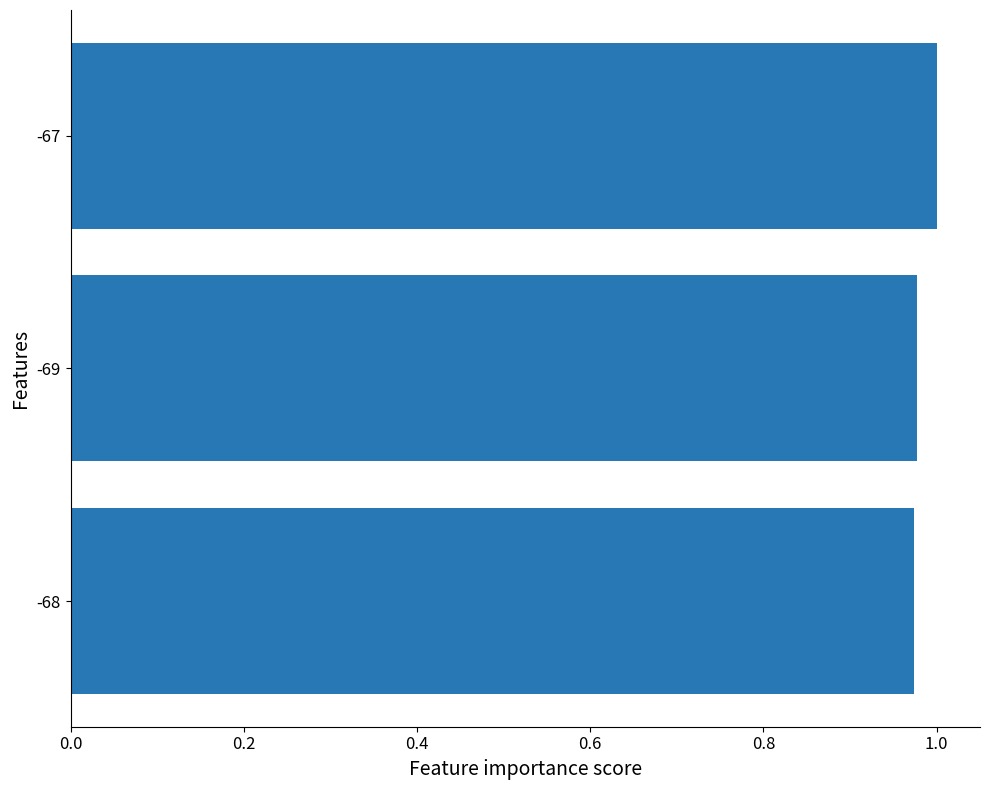

Which has a higher value, -67 or -68?

-67